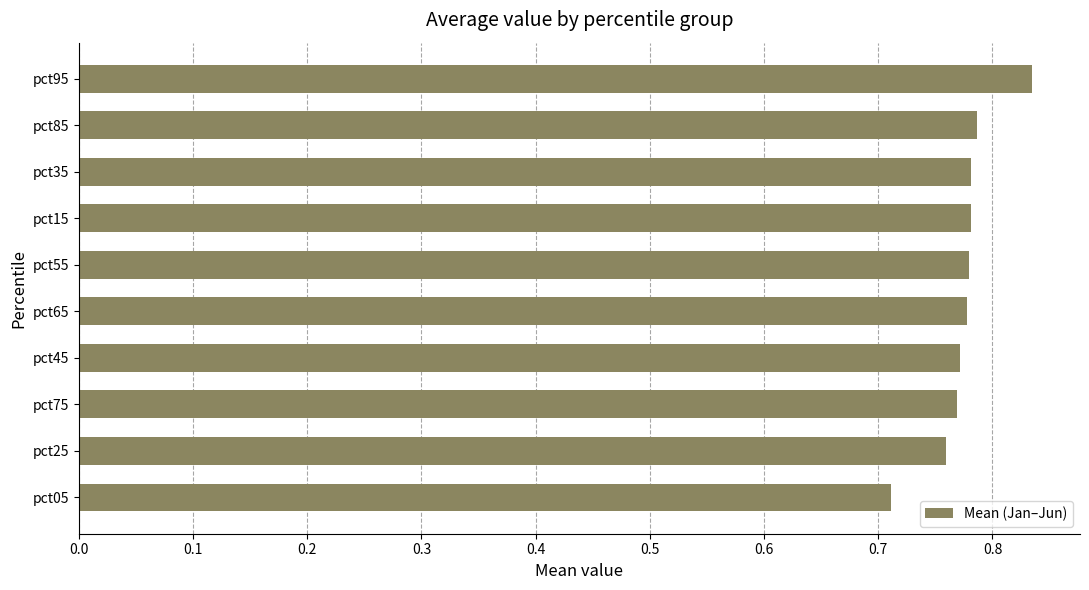

Which label corresponds to the smallest value in the chart?

pct05